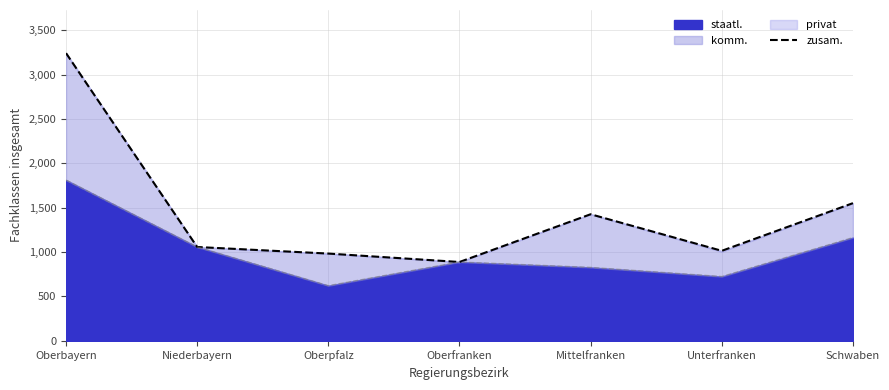

What is the greatest value displayed?

3241